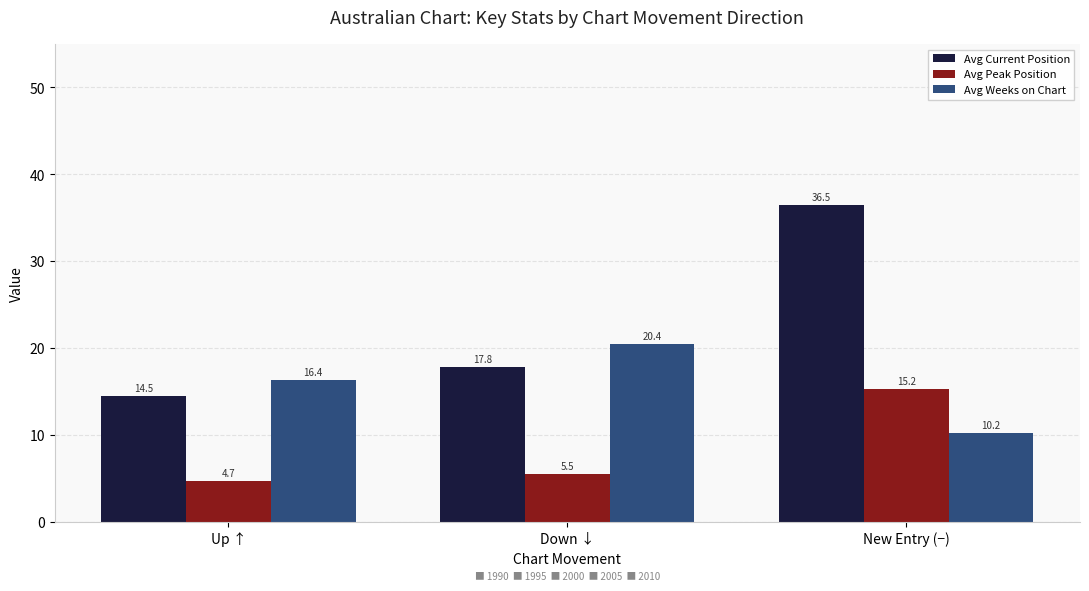

Which series has the widest spread of values?

Avg Current Position